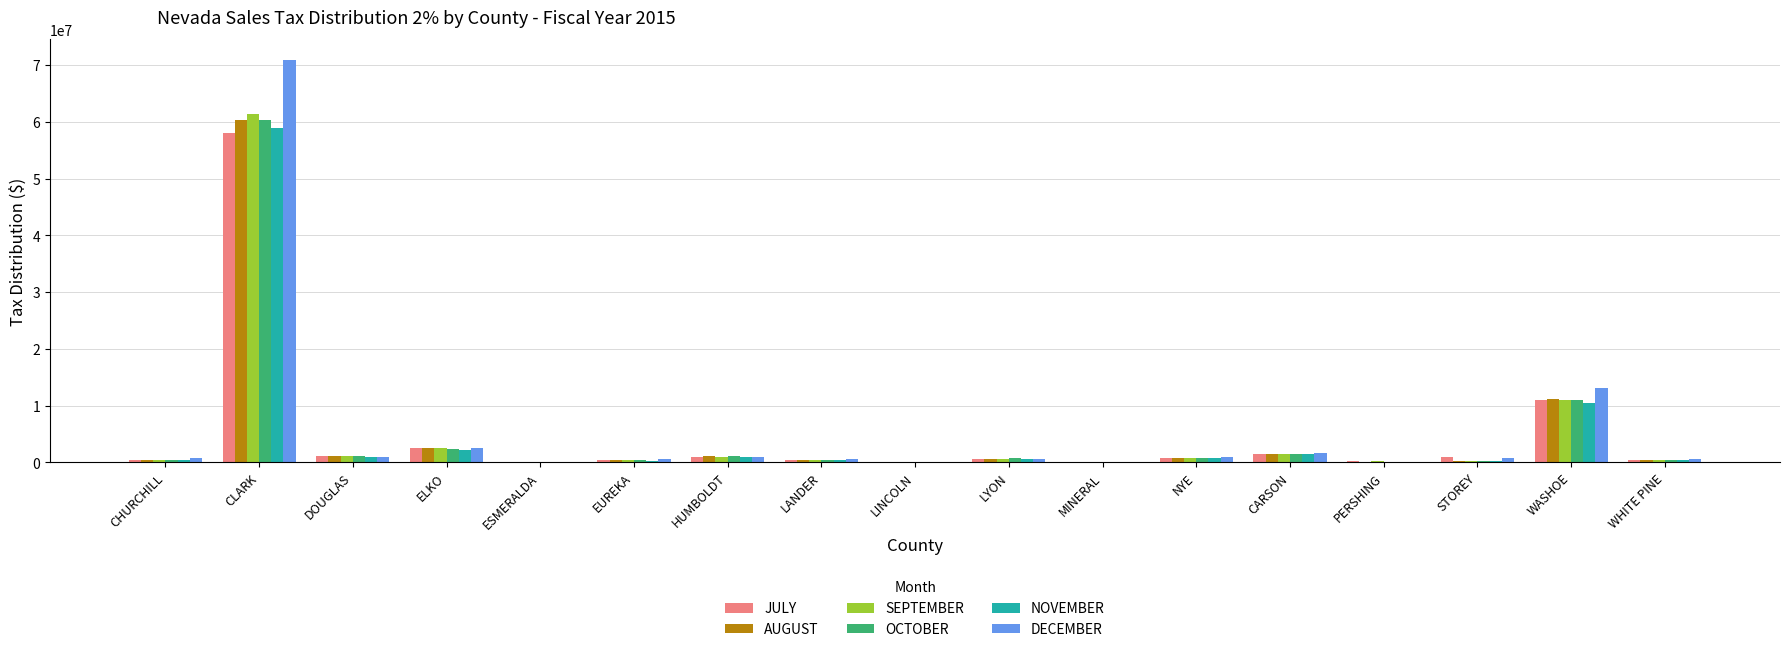

True or false: JULY has a value of 19100369.7 at WASHOE.

False